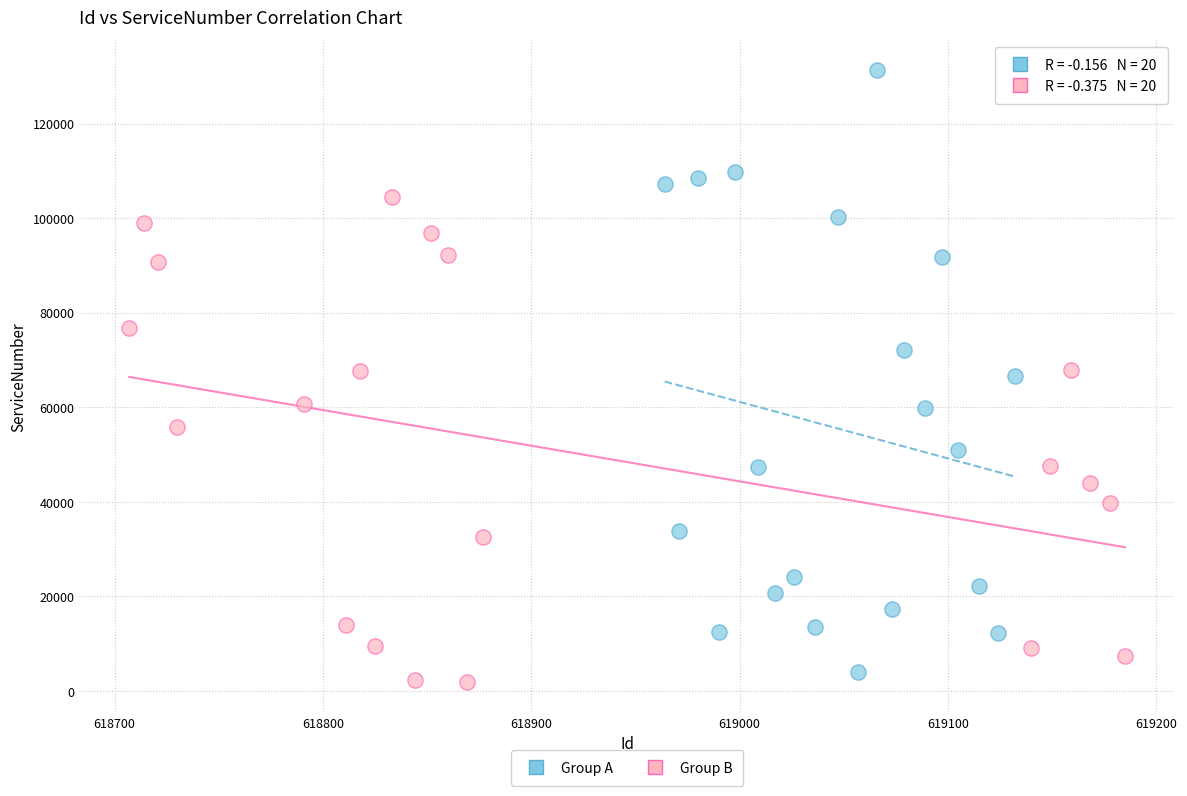

Which series has the widest spread of Y values?

Group A